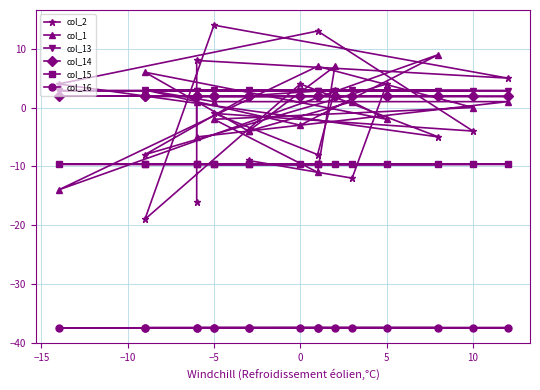

True or false: col_16 and col_13 cross at least once.

False